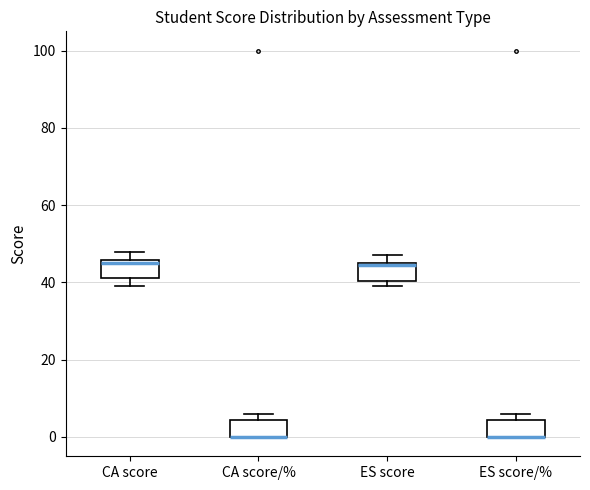

Where is the lower edge of the box for ES score/% on the y-axis? The values are not printed on the chart, so give them approximately, as read against the axis.

0